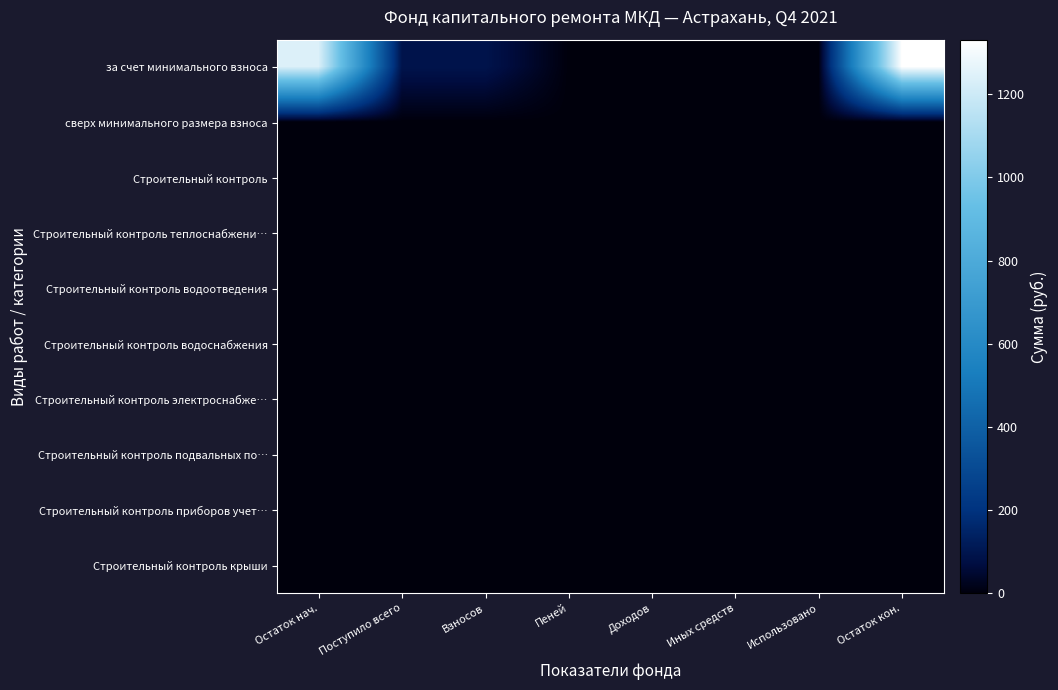

At which category is the sum across all series the highest?

Остаток кон.